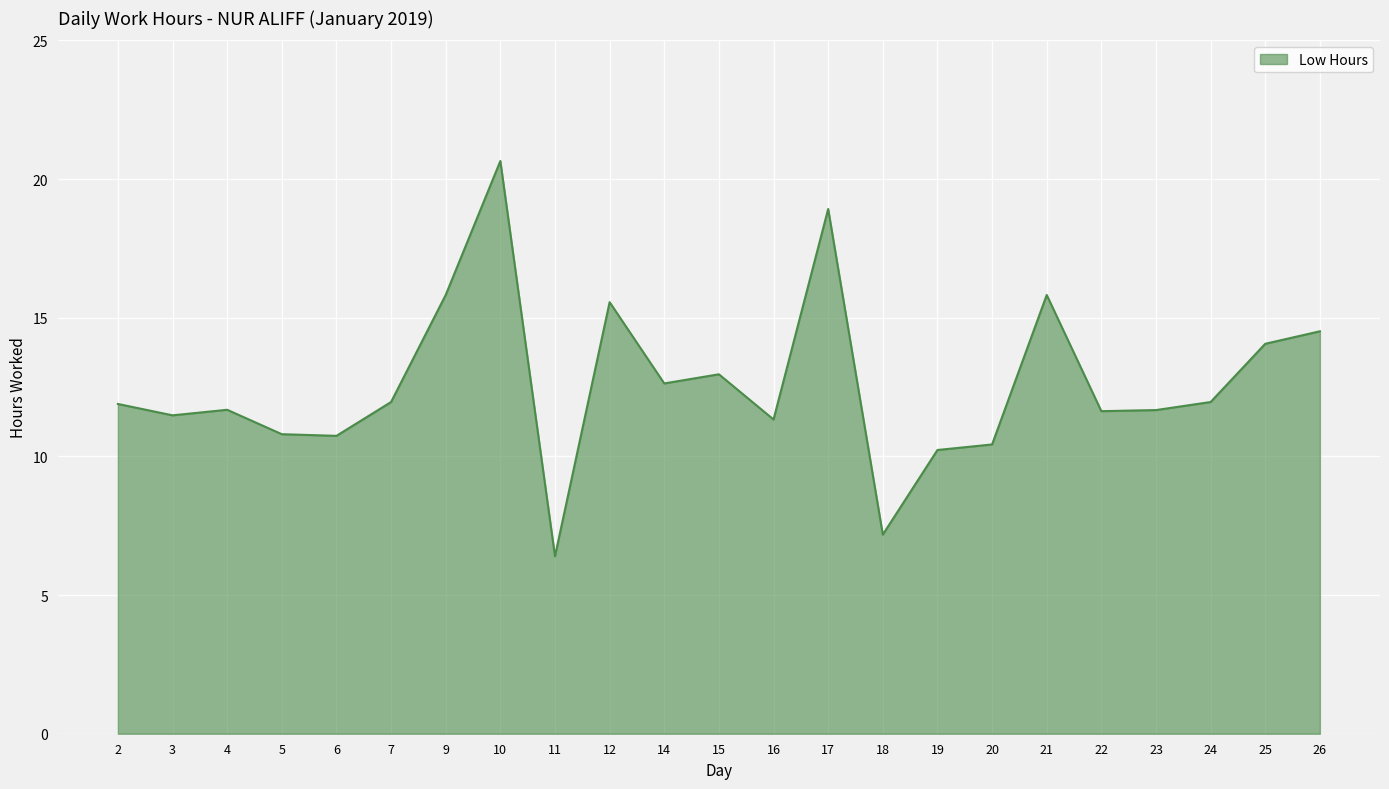

How many lines are shown in the chart?

1